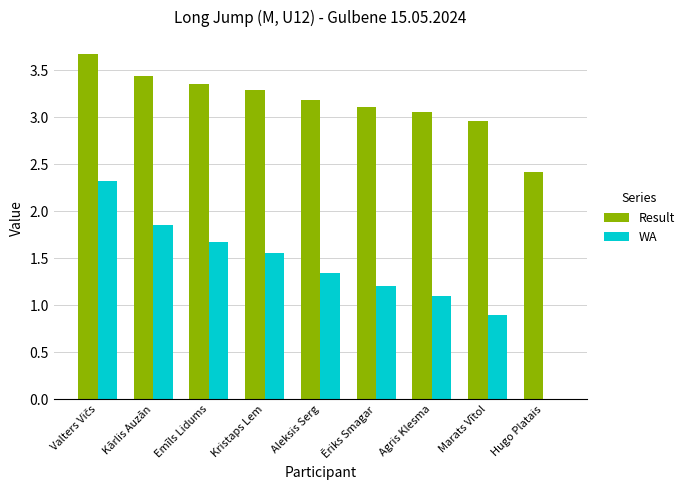

What is the sum of the WA values at Agris Klesma and Hugo Platais?

1.1